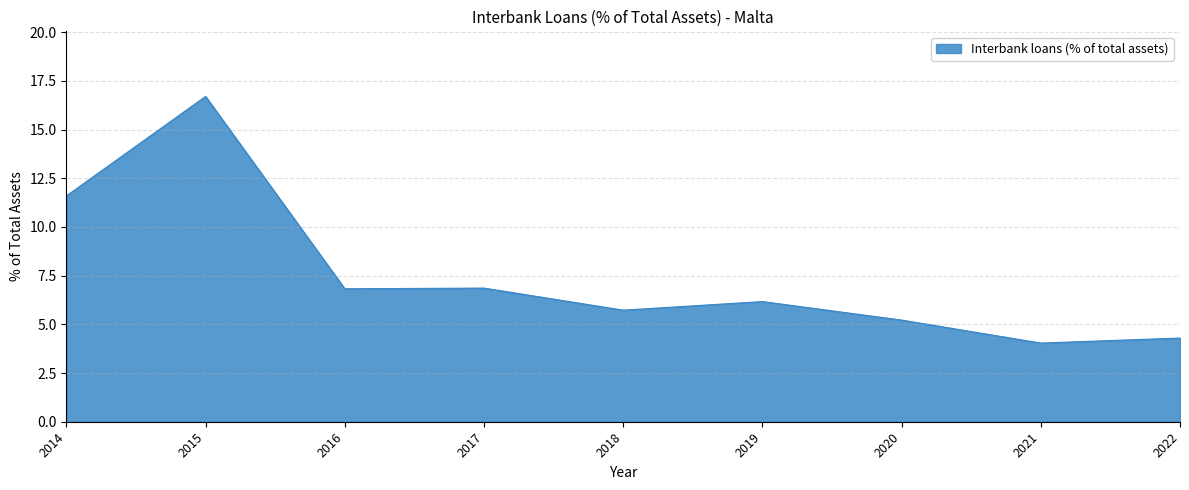

The chart shows a value of 4.0 at 2021. True or false?

True